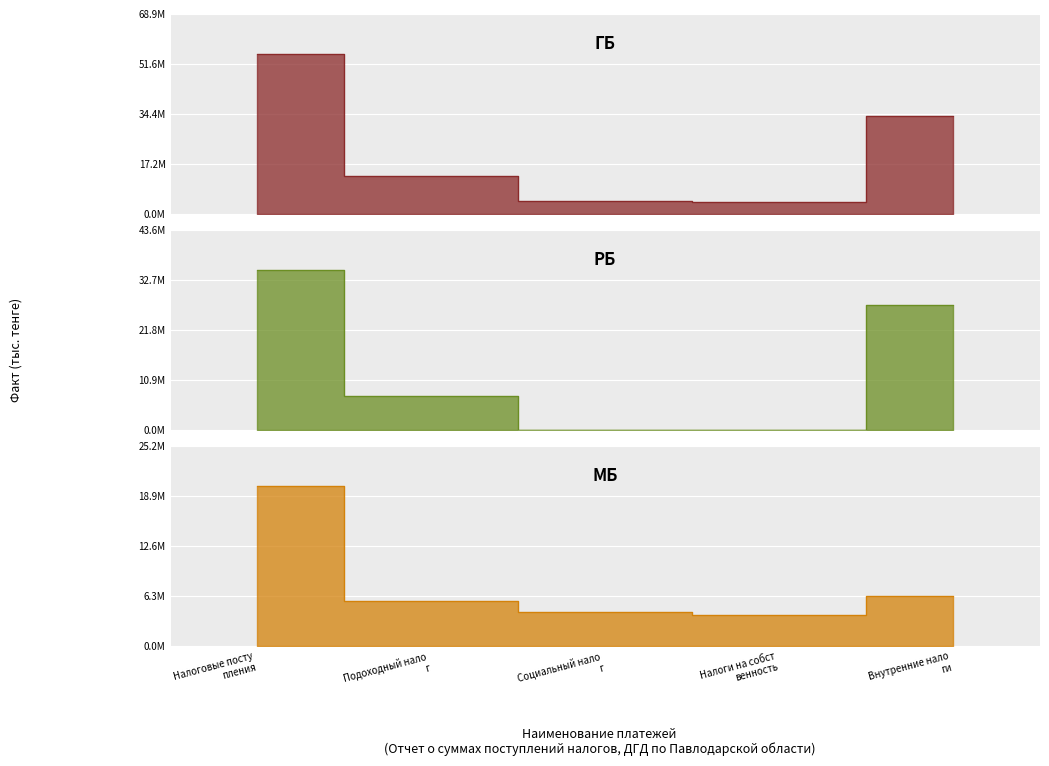

What is the difference between the highest and lowest values at Внутренние нало ги?

27241604